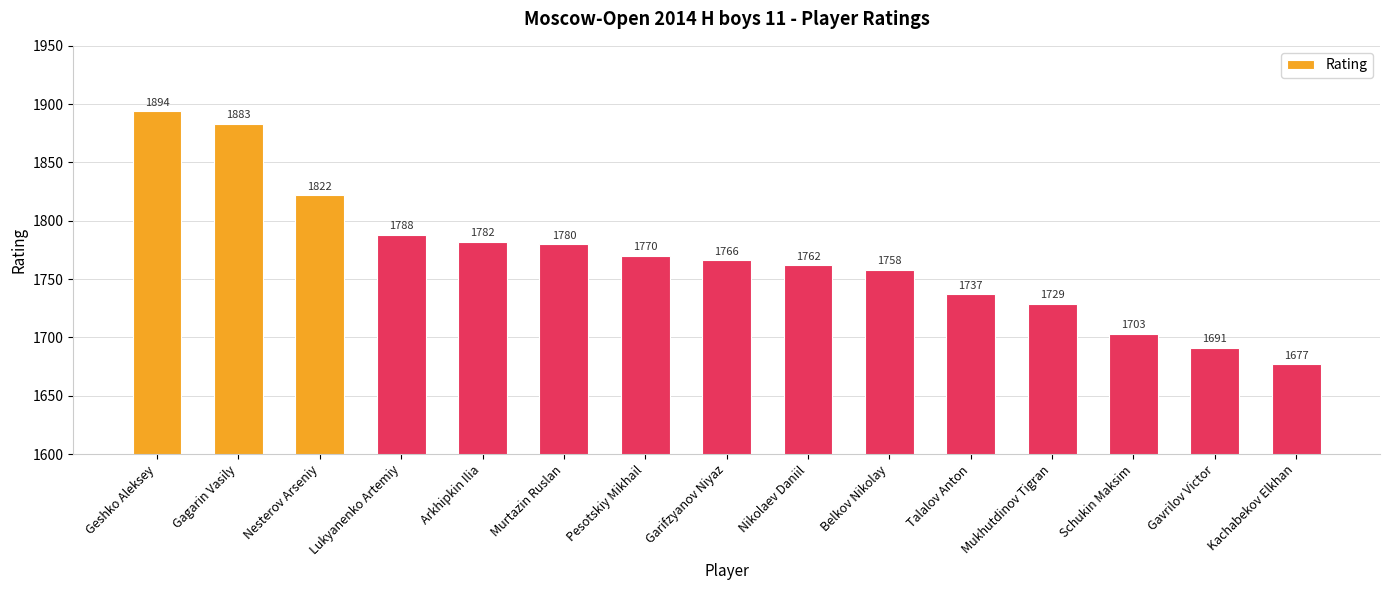

How many distinct data groups are displayed?

1